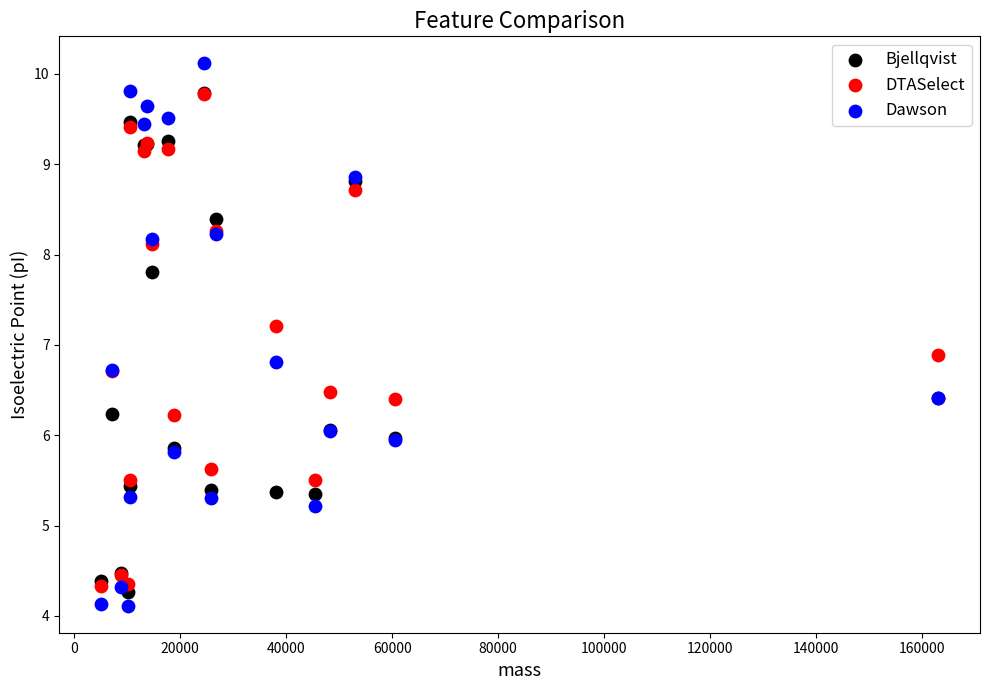

Across all series, what Y value is closest to 7?

6.9